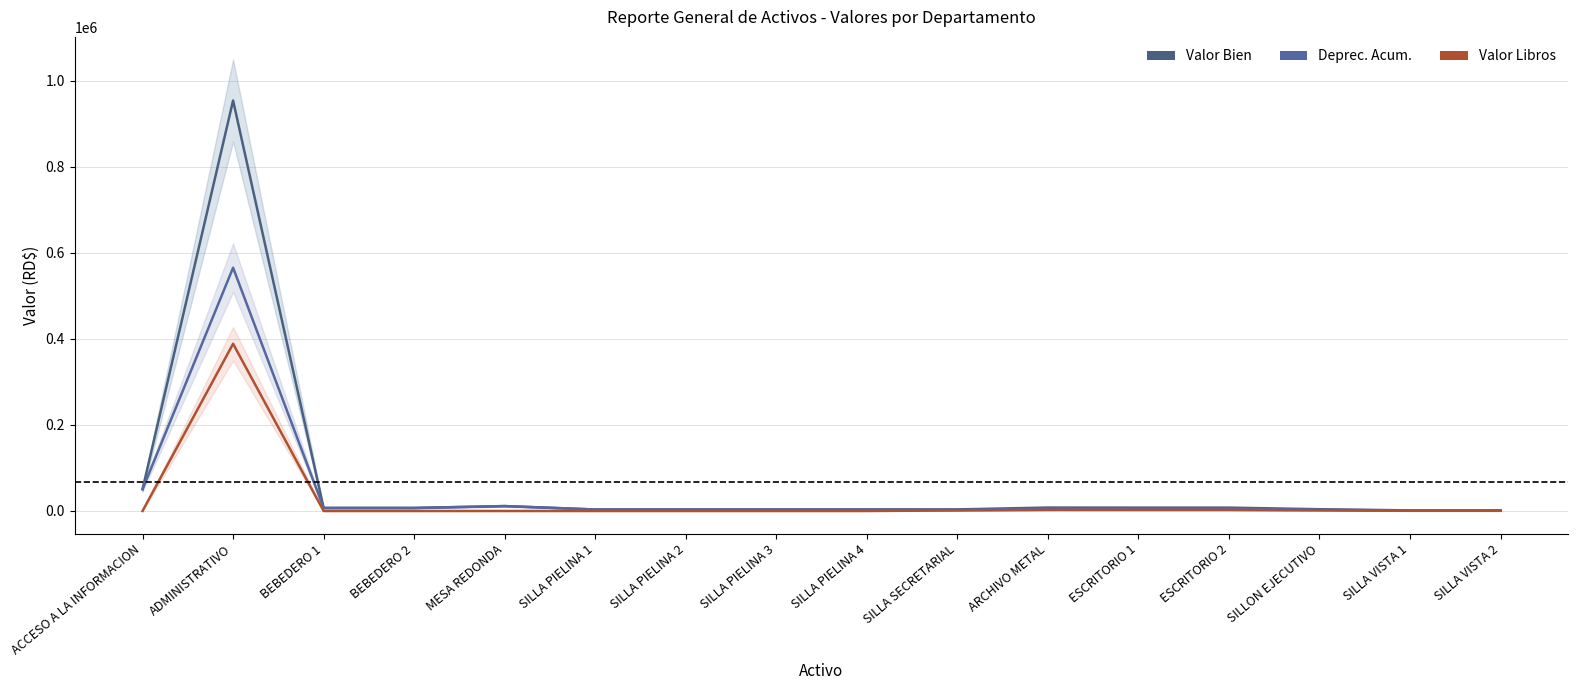

At which category does the chart reach its peak across all series?

ADMINISTRATIVO